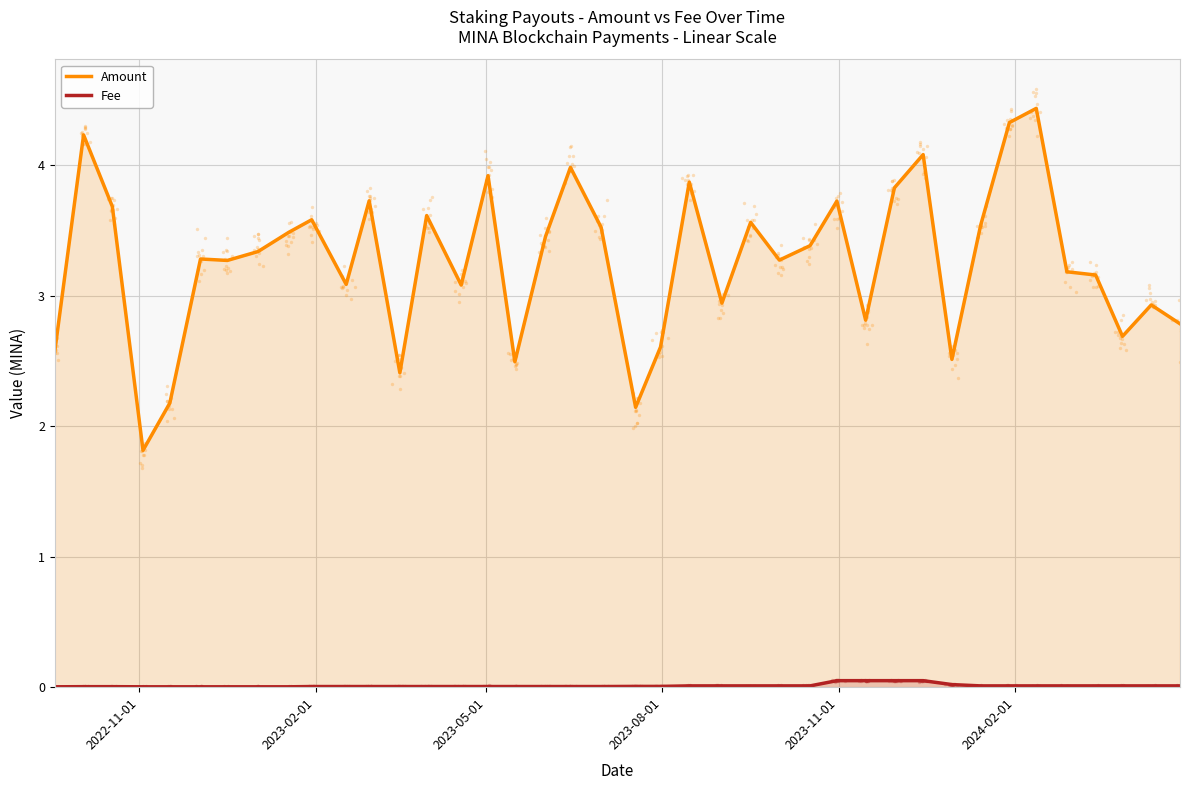

What is the maximum value for Amount?

4.4